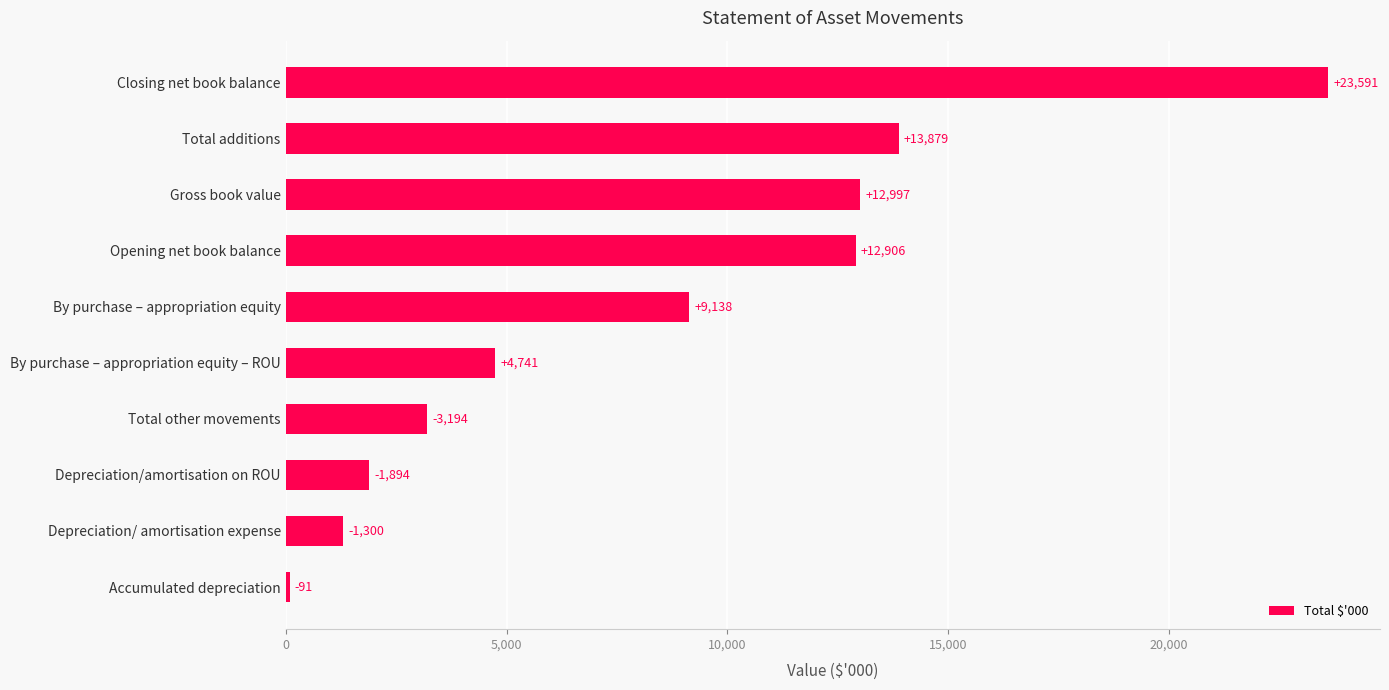

What is the difference between the second highest and second lowest values?

12579